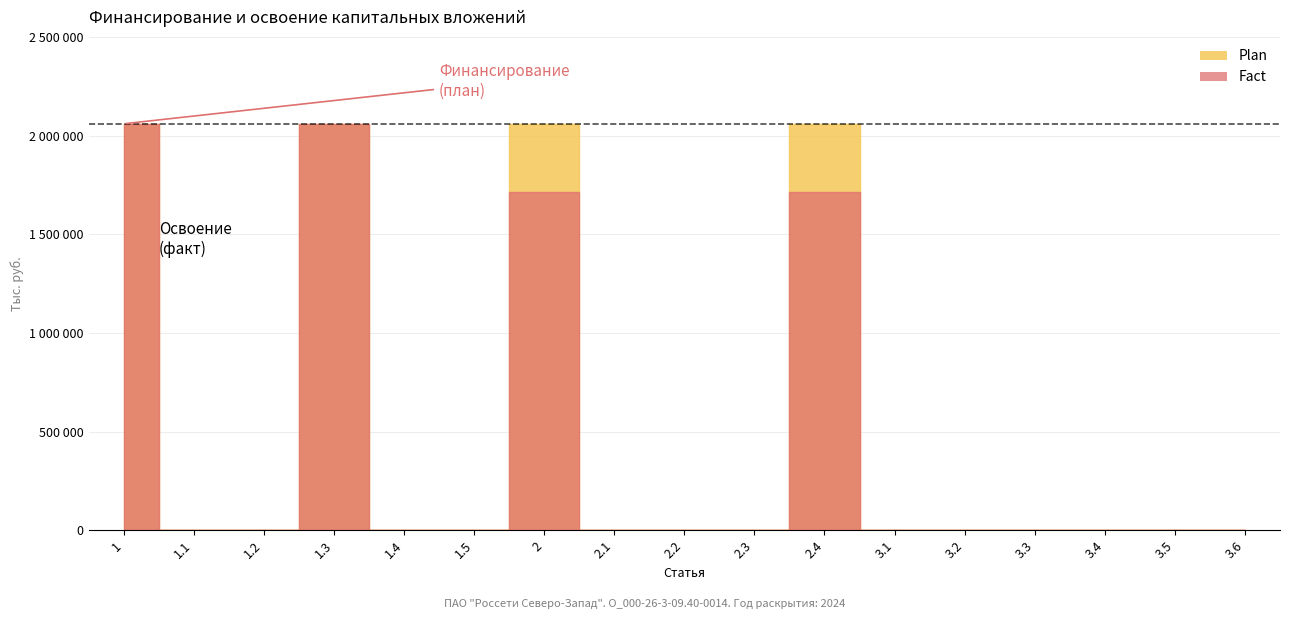

True or false: Plan has more than 1 points higher than both neighbors.

True